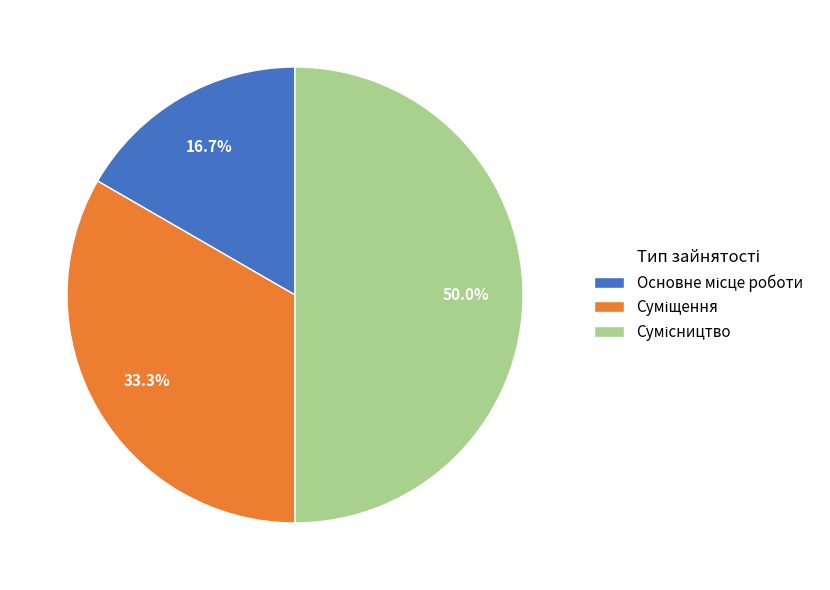

Is Основне місце роботи the majority of the pie?

No